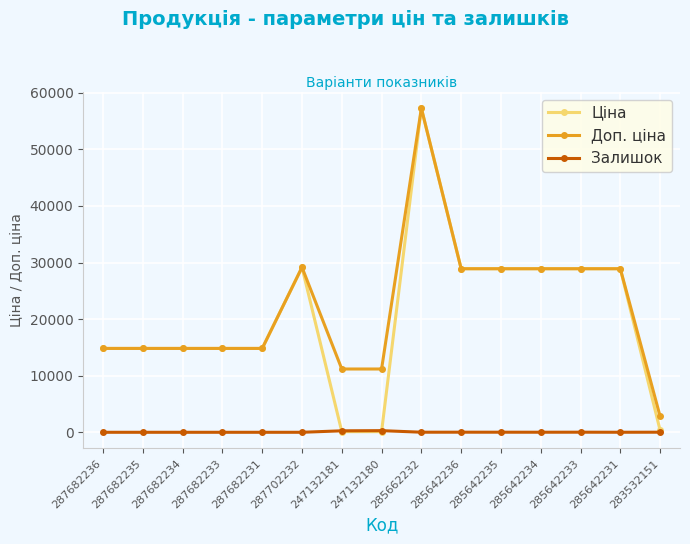

What position from the left is 283532151?

15